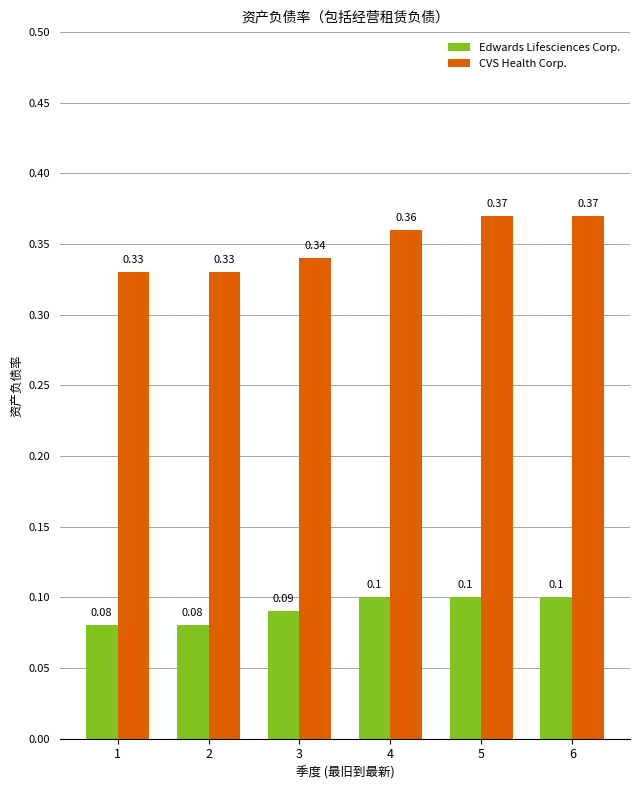

List the series in order of their peak value, highest first.

CVS Health Corp., Edwards Lifesciences Corp.